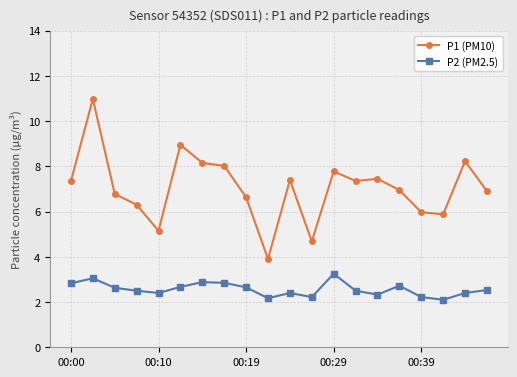

What is the highest value of the P1 (PM10) series?

11.0